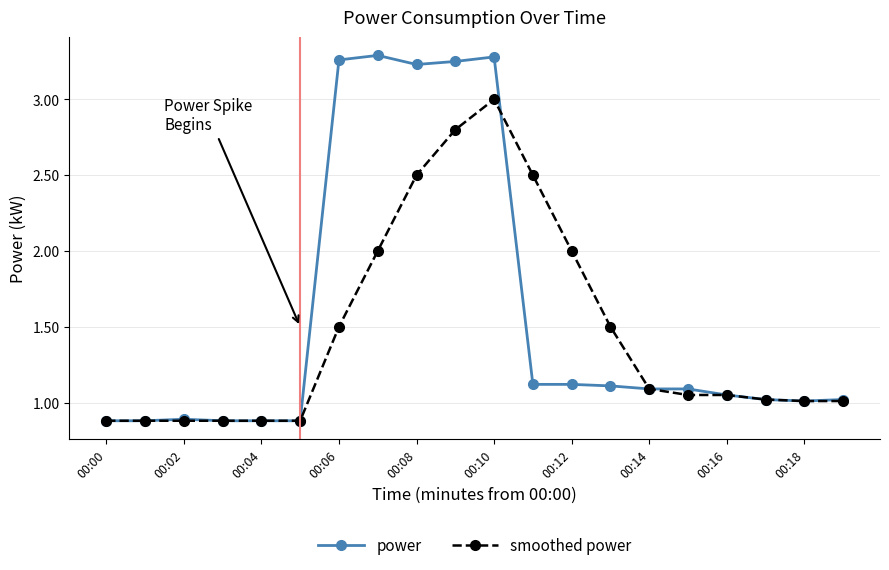

What is the value of the smoothed power point at the 18th from the left?

1.0